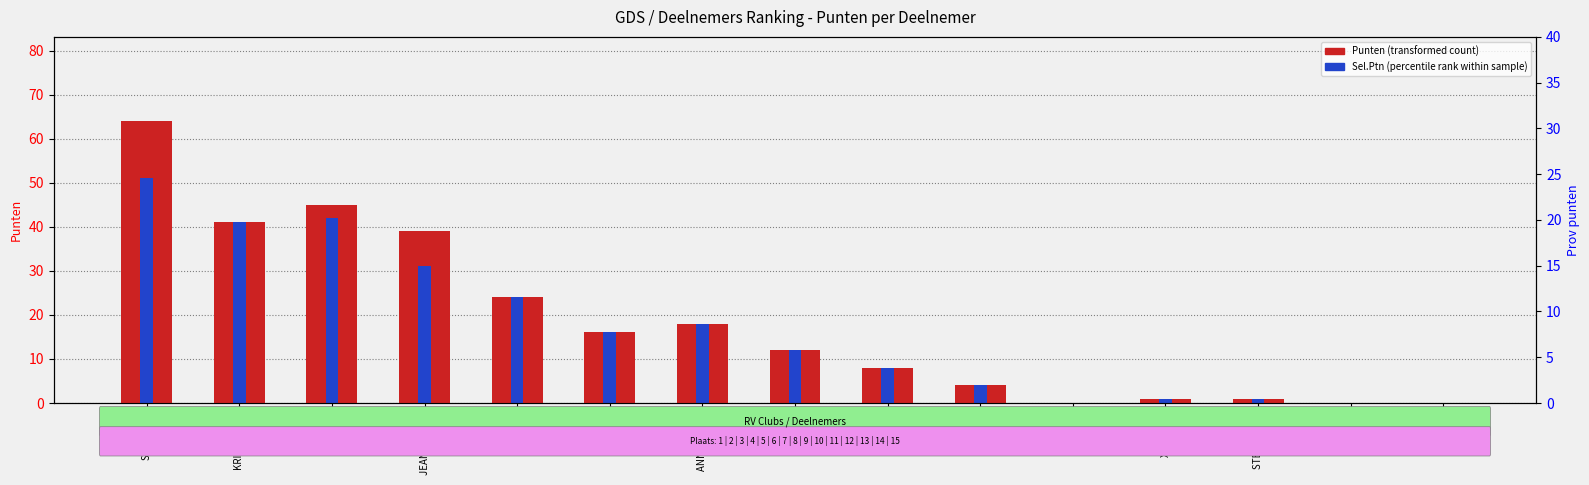

Reading left to right, list all the values displayed in this chart.

Punten: STIJN V.N.=64	KRISTEL V.K.=41	NICK V.D.=45	JEAN-PAUL E.=39	PIET V.=24	JANA G.=16	ANNELIEN C.=18	LIES D.=12	SIGIS W.=8	EMILY D.=4	KELLY D.=0	XAVIER Q.=1	STEFANIE H.=1	HEIDI V.=0	EMELY F.=0
Sel.Ptn: STIJN V.N.=51	KRISTEL V.K.=41	NICK V.D.=42	JEAN-PAUL E.=31	PIET V.=24	JANA G.=16	ANNELIEN C.=18	LIES D.=12	SIGIS W.=8	EMILY D.=4	KELLY D.=0	XAVIER Q.=1	STEFANIE H.=1	HEIDI V.=0	EMELY F.=0